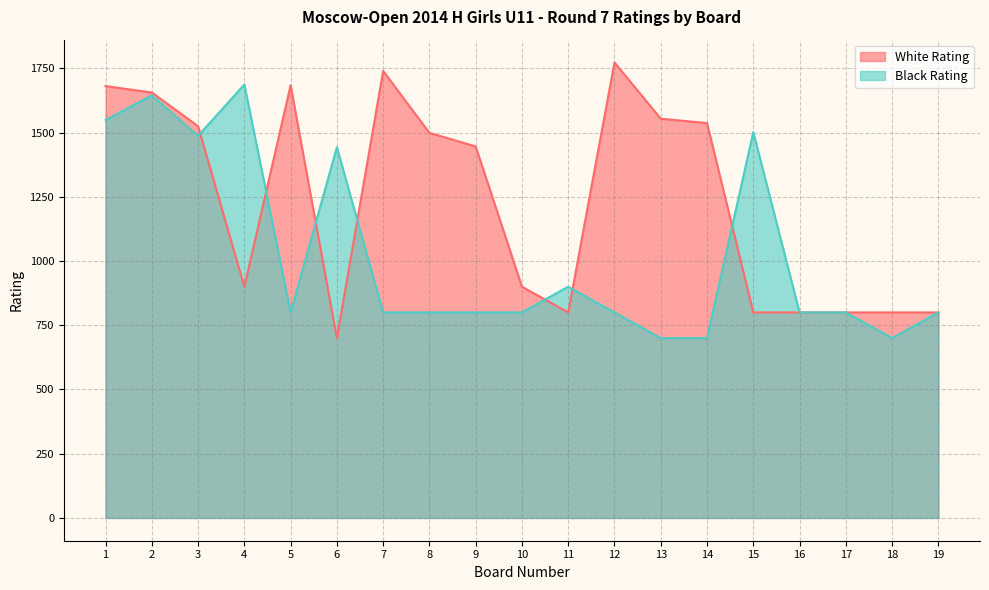

What are all the series names shown in the legend?

White Rating, Black Rating